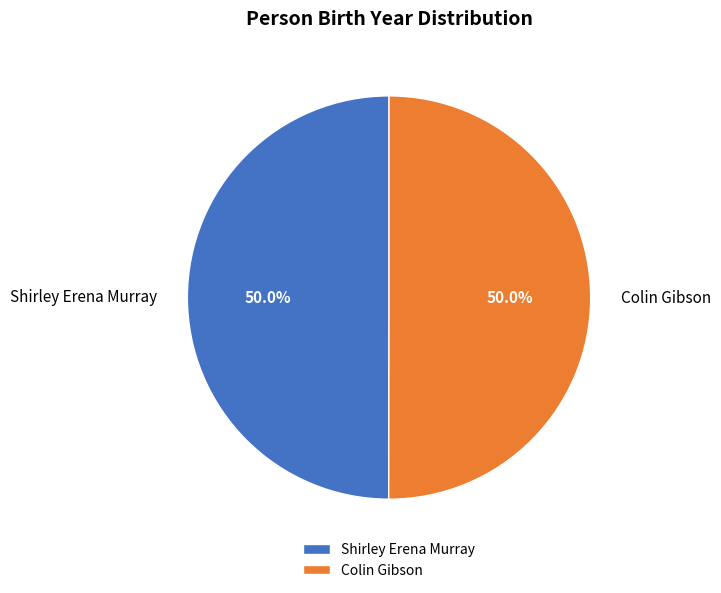

Approximately how many times larger is the value at Colin Gibson compared to Shirley Erena Murray?

1.0